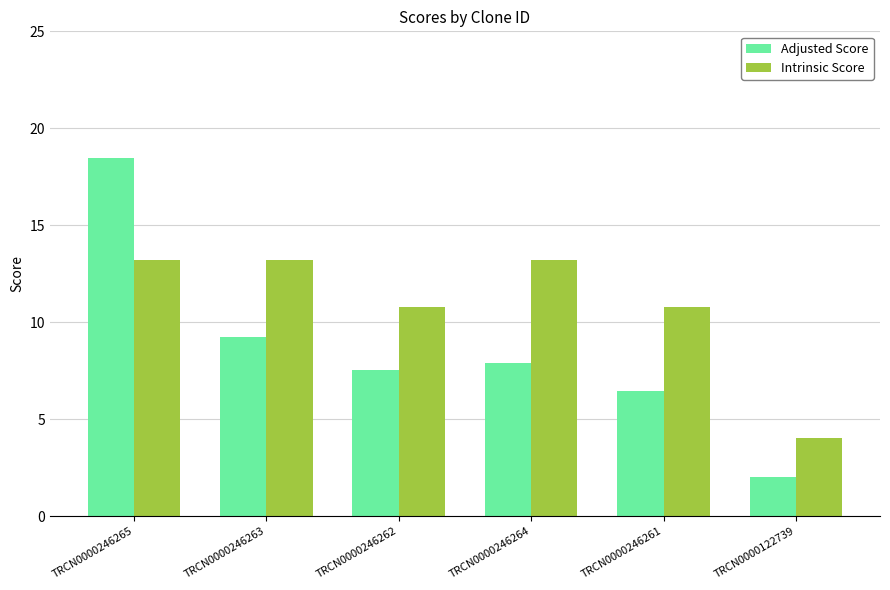

What are all the series names shown in the legend?

Adjusted Score, Intrinsic Score